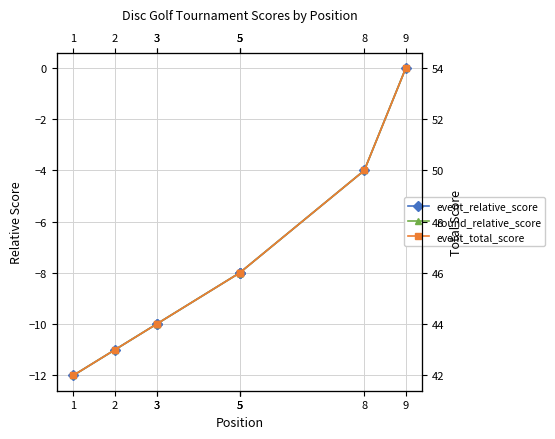

At how many categories does at least one series exceed 0?

9